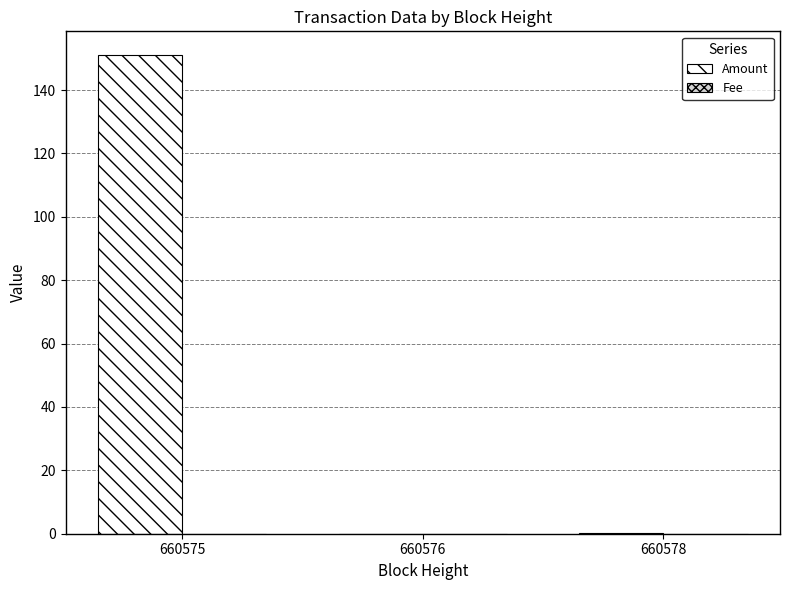

Is it true that Amount equals 207.4 at 660575?

False